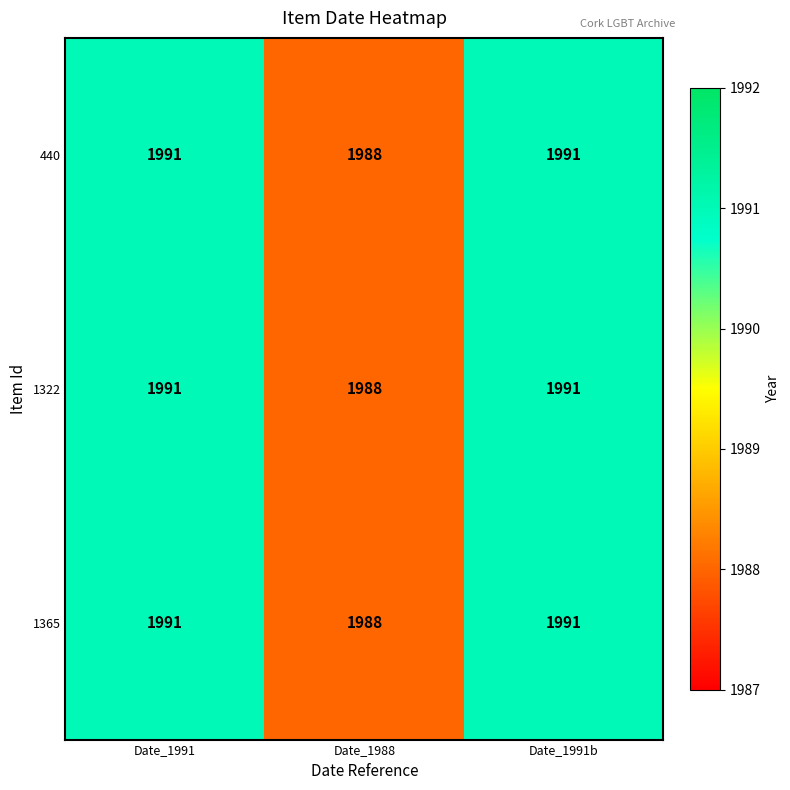

What is the sum of the 1322 values at Date_1991b and Date_1991?

3982